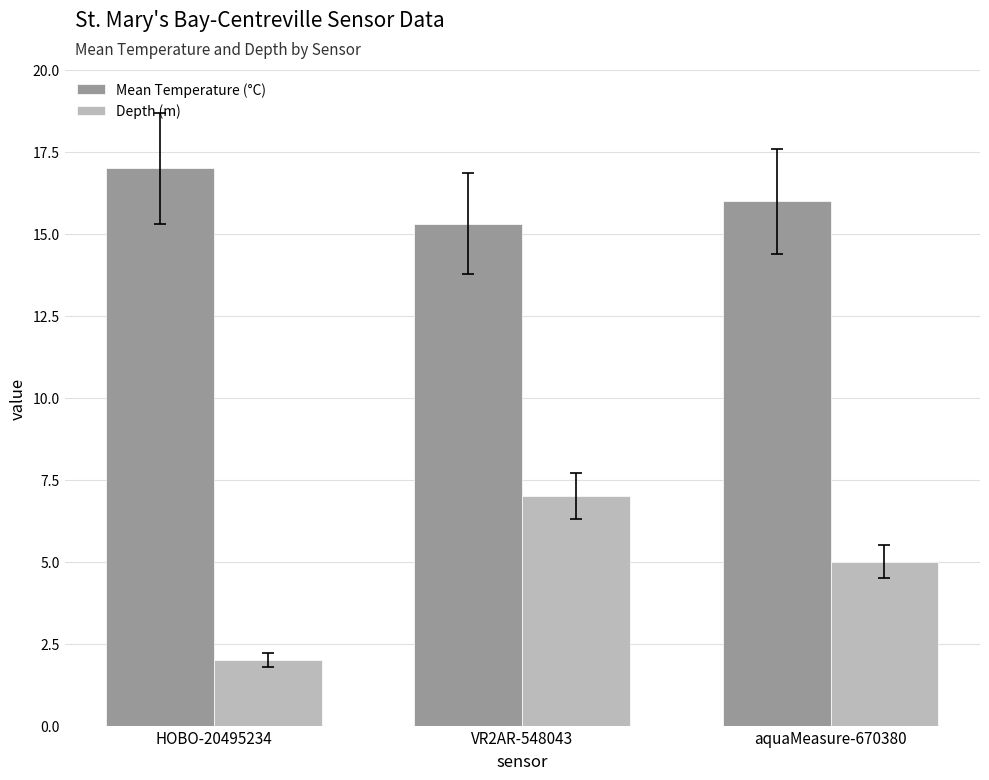

Reading left to right, extract all data points from this chart.

Mean Temperature (°C): HOBO-20495234=17.0	VR2AR-548043=15.3	aquaMeasure-670380=16.0
Depth (m): HOBO-20495234=2.0	VR2AR-548043=7.0	aquaMeasure-670380=5.0